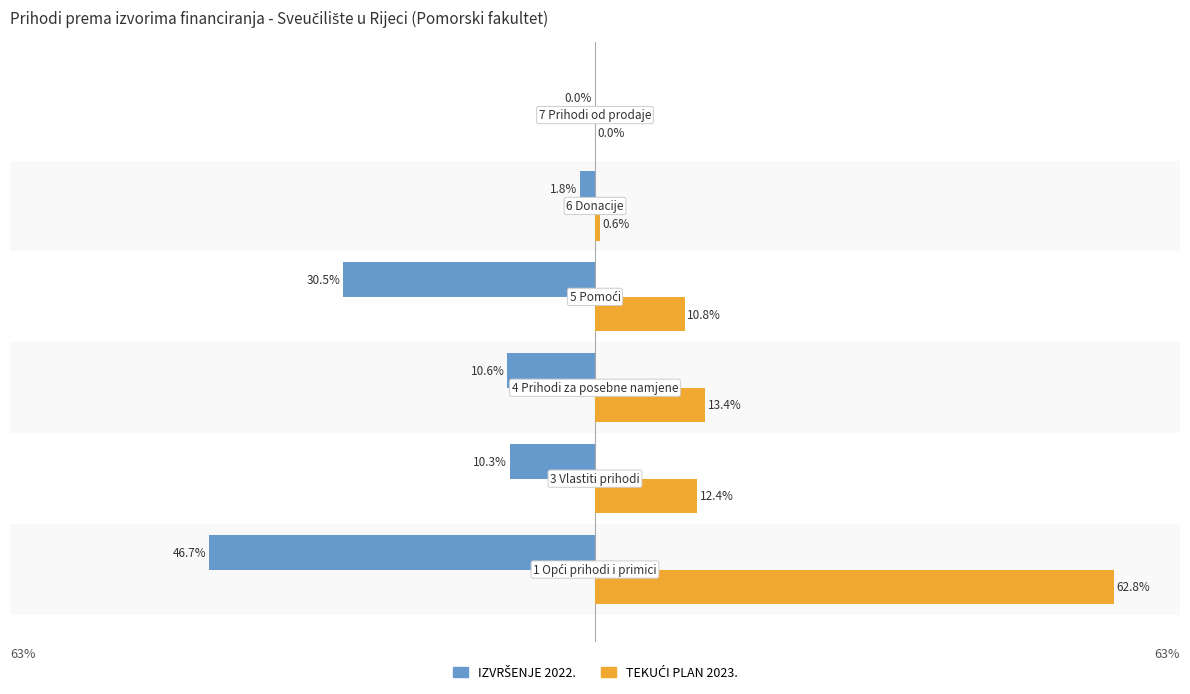

What is the highest value of the TEKUĆI PLAN 2023. series?

62.8